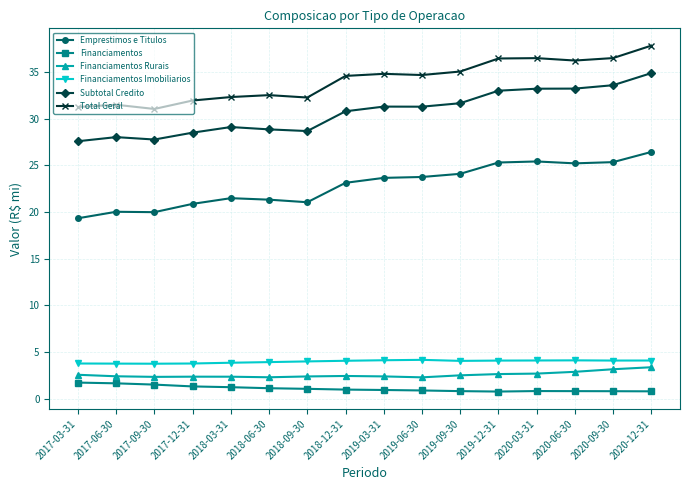

Rank the series by their maximum value, from lowest to highest.

Financiamentos, Financiamentos Rurais, Financiamentos Imobiliarios, Emprestimos e Titulos, Subtotal Credito, Total Geral